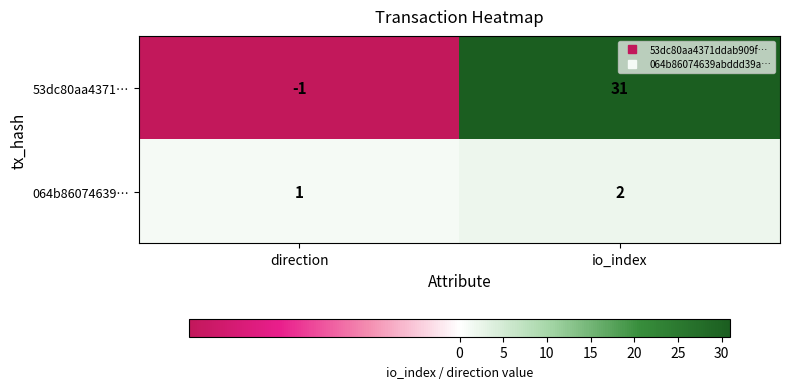

At which category is the sum across all series the highest?

io_index